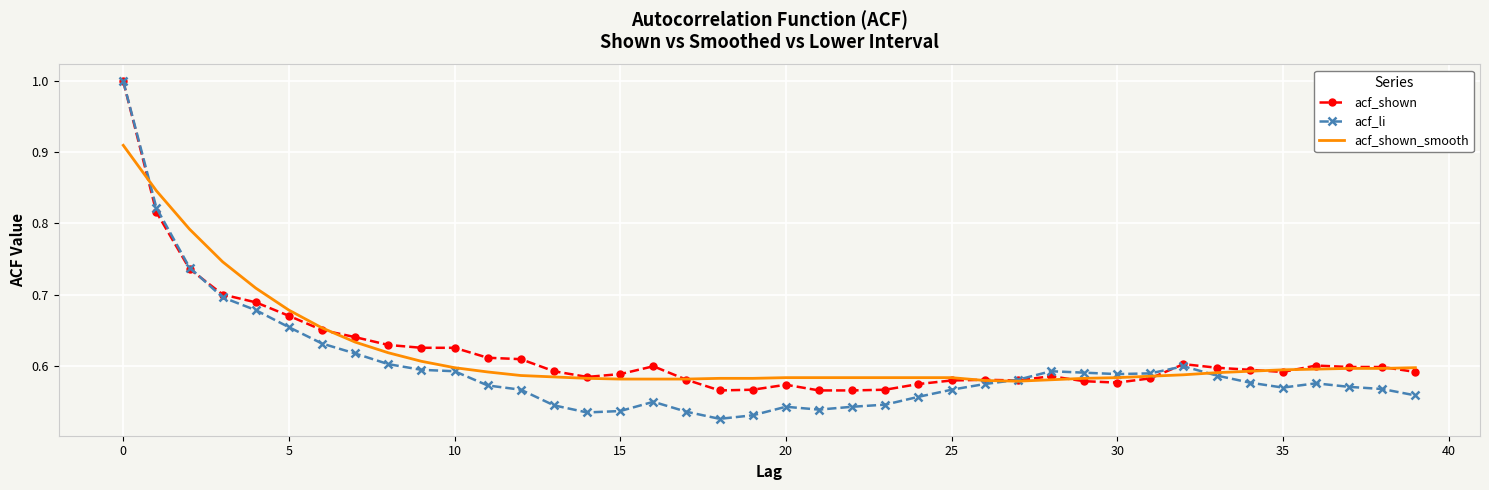

What is the greatest value displayed?

1.0